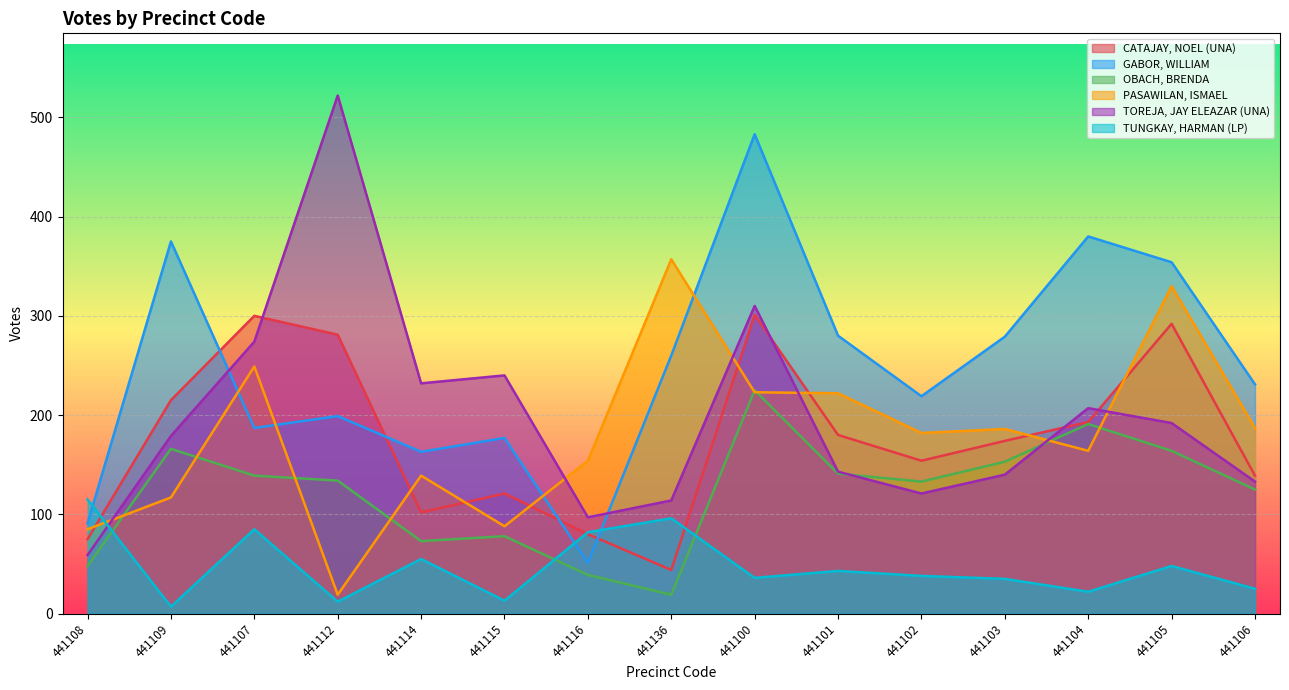

What are all the series names shown in the legend?

CATAJAY, NOEL (UNA), GABOR, WILLIAM, OBACH, BRENDA, PASAWILAN, ISMAEL, TOREJA, JAY ELEAZAR (UNA), TUNGKAY, HARMAN (LP)